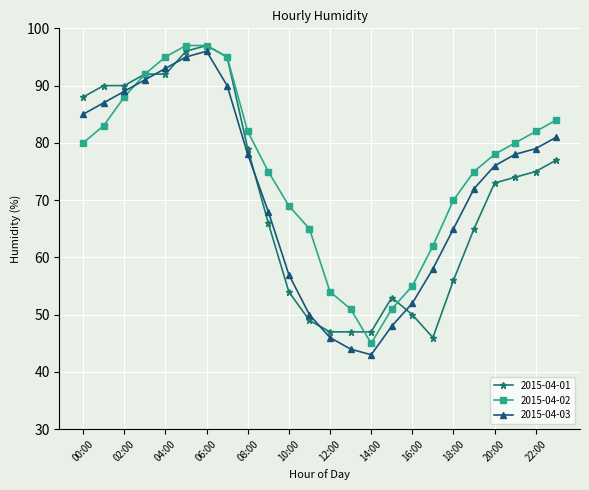

Which series has the largest total across all categories?

2015-04-02